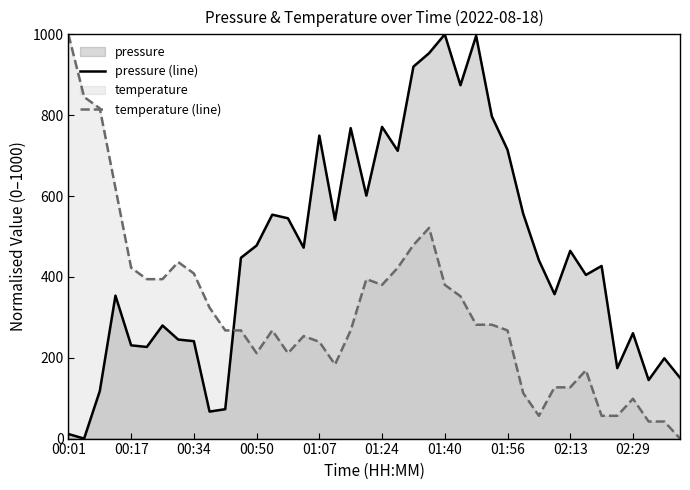

Between which two adjacent categories do pressure (line) and temperature (line) first intersect?

10 and 11